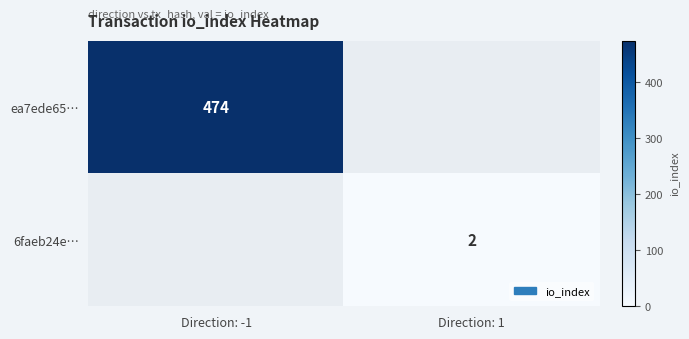

Is the value of 6faeb24e… at Direction: 1 greater than the value of ea7ede65… at Direction: -1?

No